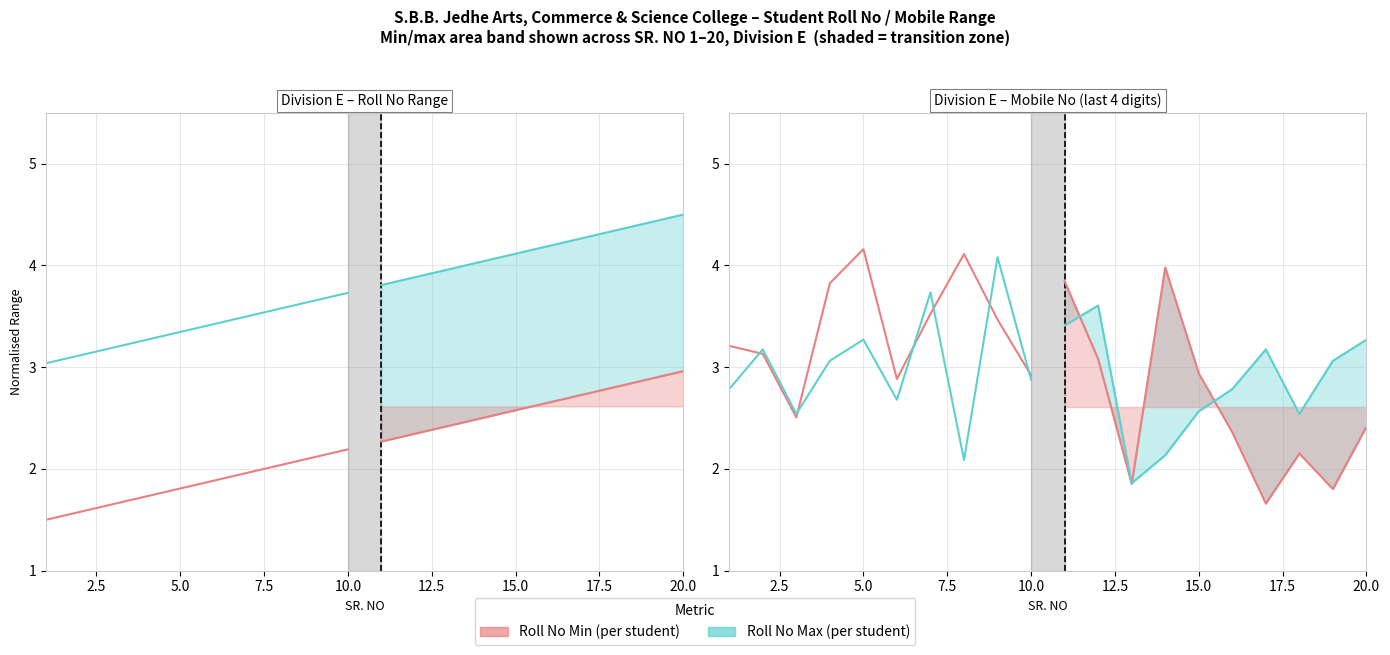

List the series in order of their peak value, highest first.

Roll No Min, Roll No Max